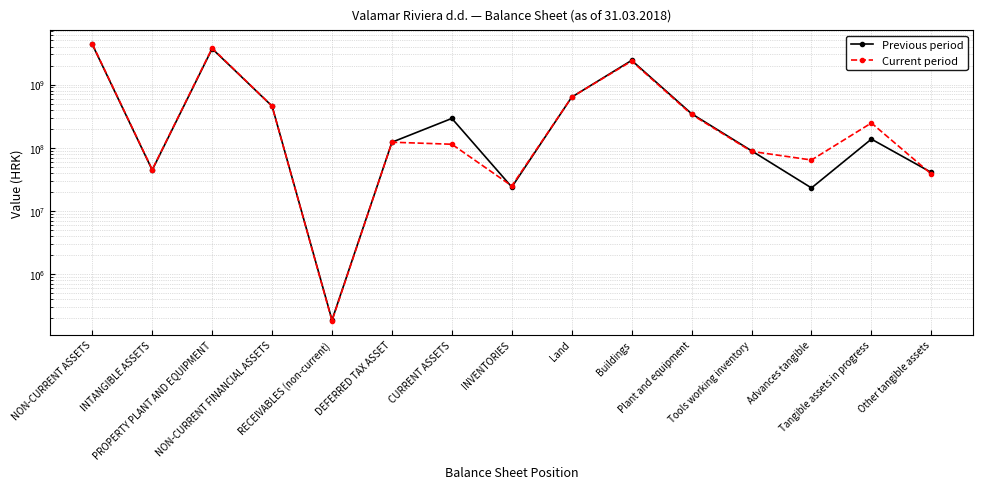

Which category has the highest value across all series?

NON-CURRENT ASSETS